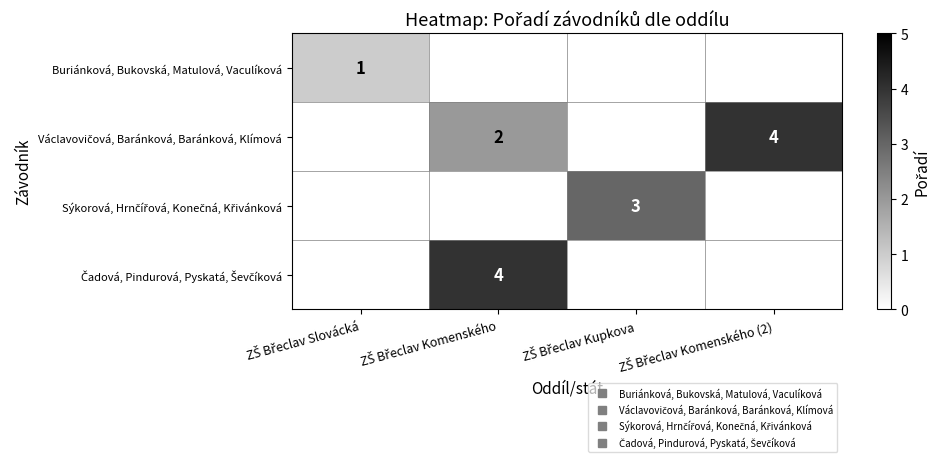

What is the highest value of the Buriánková, Bukovská, Matulová, Vaculíková series?

1.0